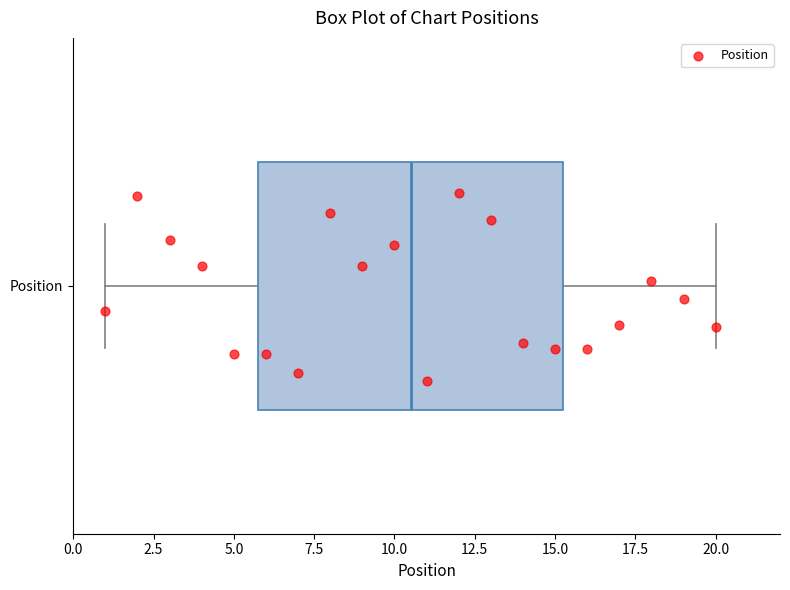

Where does the median line of the box for Position sit on the x-axis? The values are not printed on the chart, so give them approximately, as read against the axis.

10.5